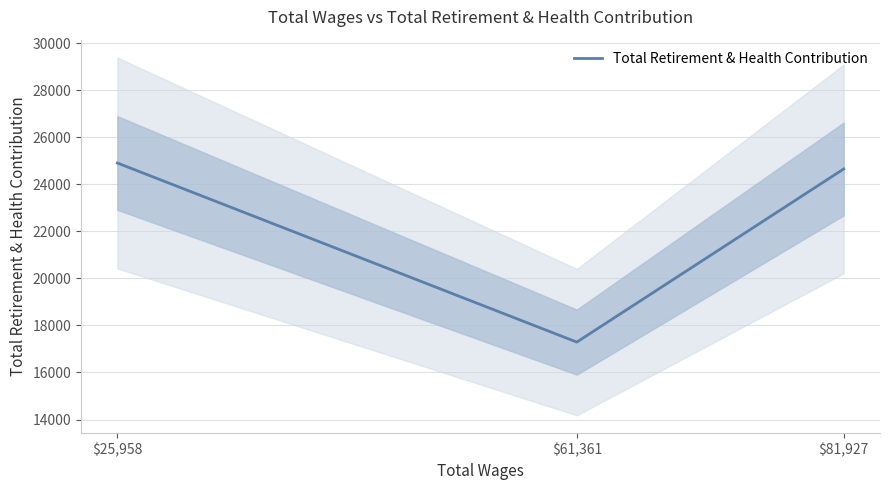

What is the sum of all values?

66859